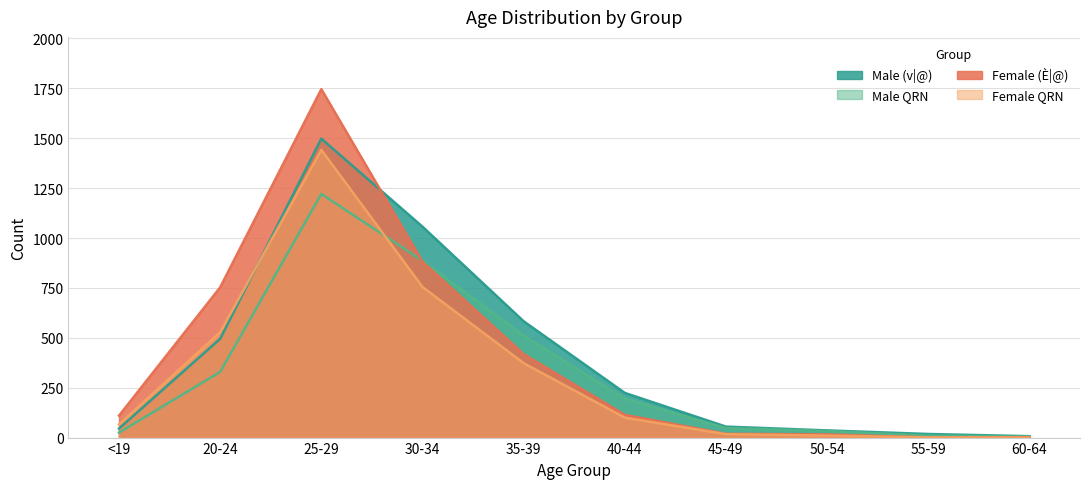

At which category is the sum across all series the highest?

25-29